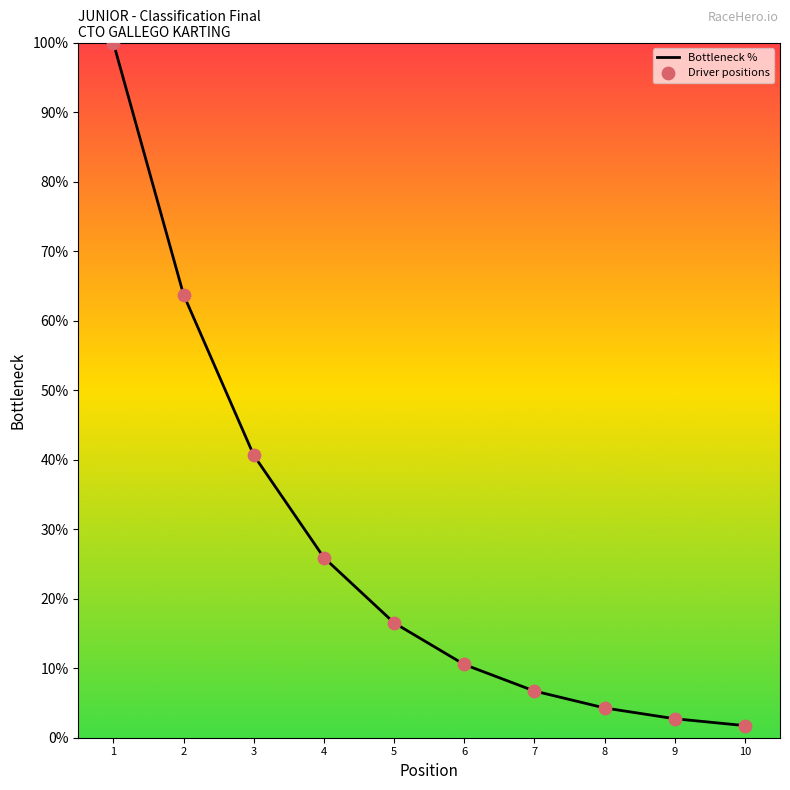

The value at 4 is 25.9. True or false?

True